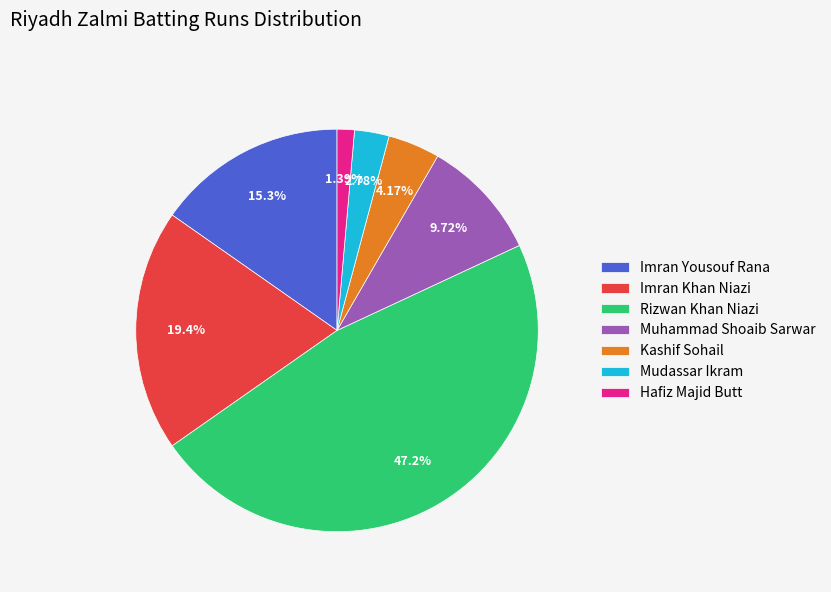

The Imran Yousouf Rana slice represents 21% of the pie. True or false?

False